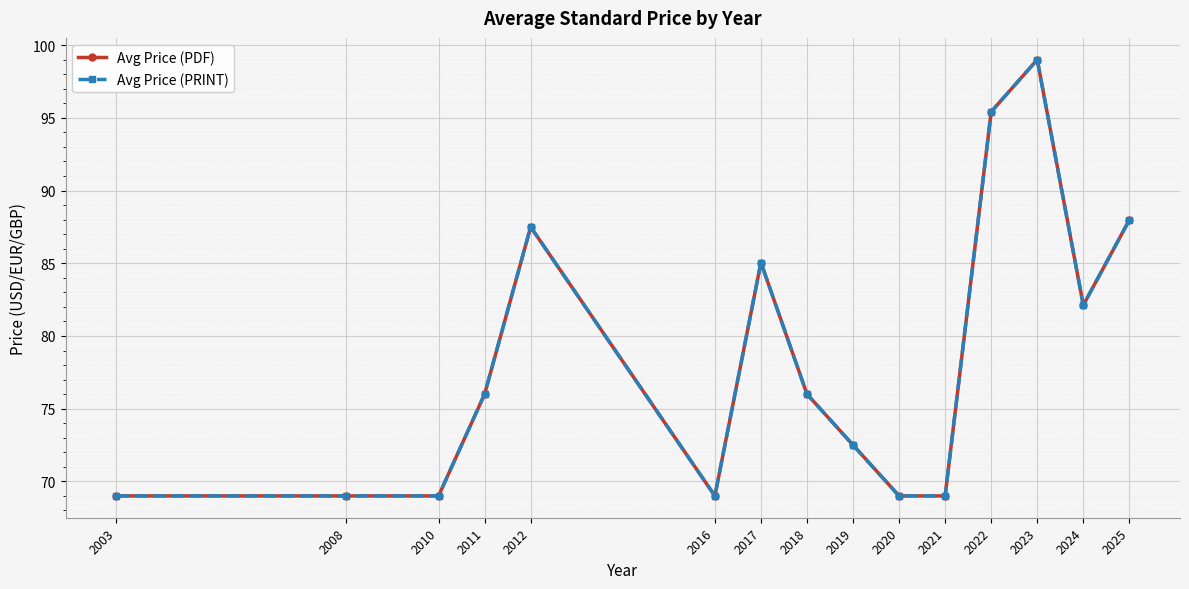

How many values in the Avg Price (PDF) series are below 76?

7